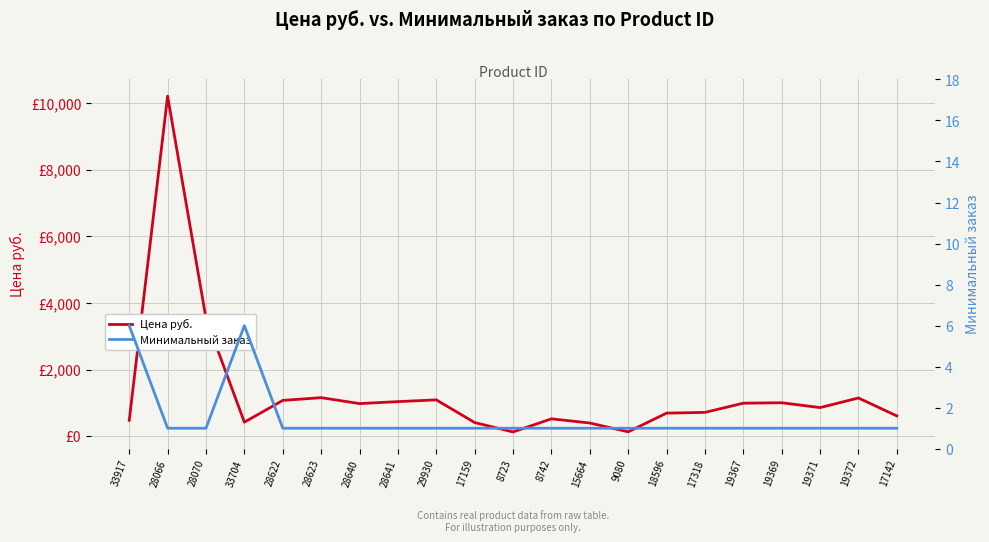

Rank the series at 17142 from lowest to highest value.

Минимальный заказ, Цена руб.